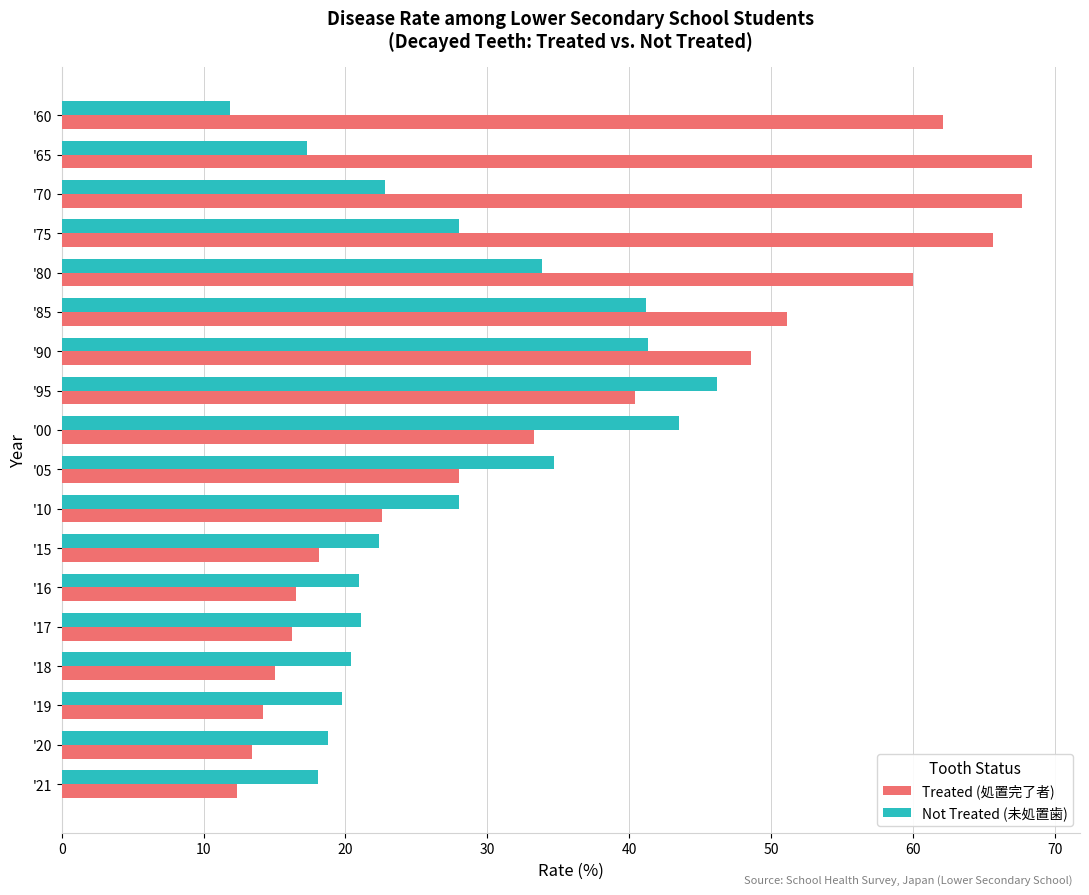

What is the minimum value shown in the chart?

11.8